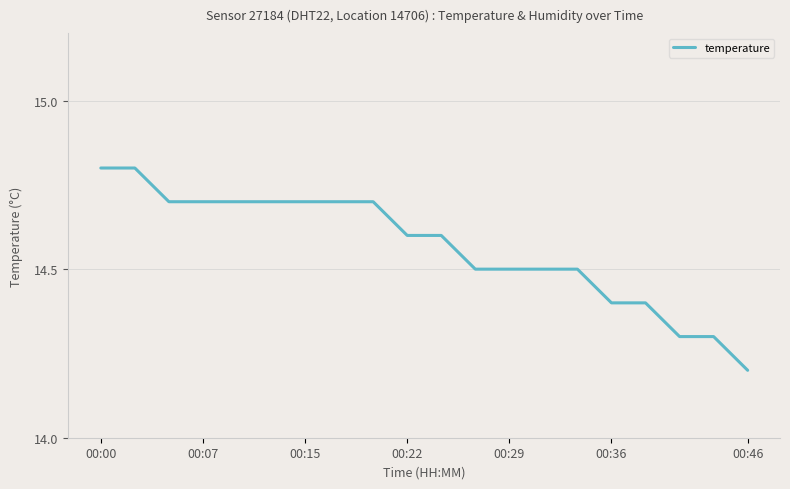

What is the sum of all values?

291.3